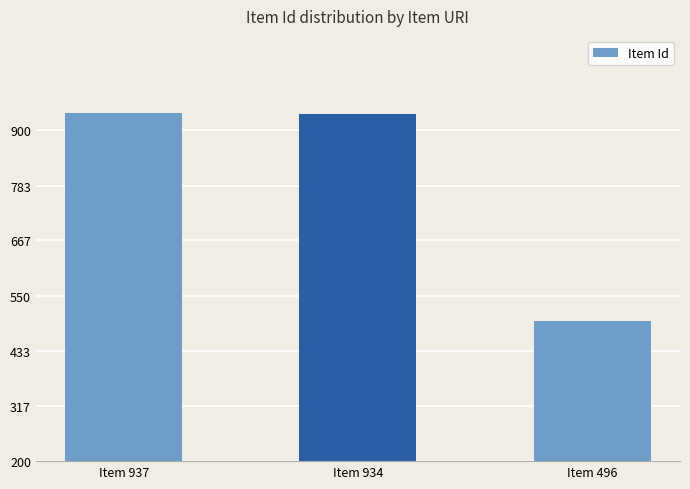

Is it true that the value at Item 934 is 934?

True